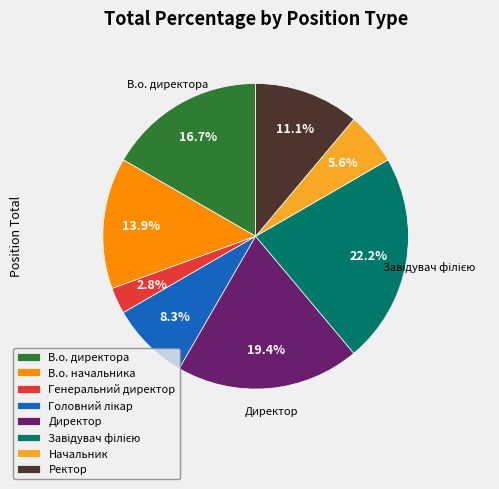

How many slices are in this pie chart?

8